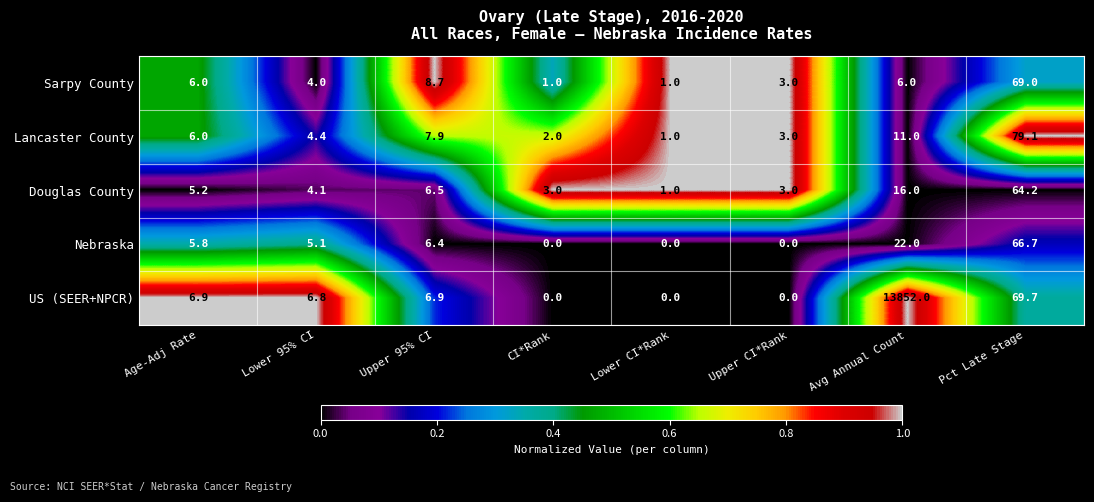

Which series has the widest spread of values?

US (SEER+NPCR)